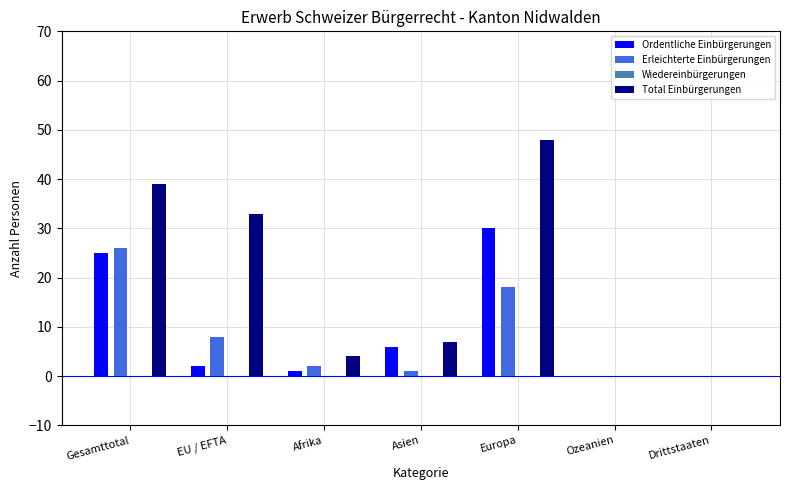

Does the chart contain any negative values?

No